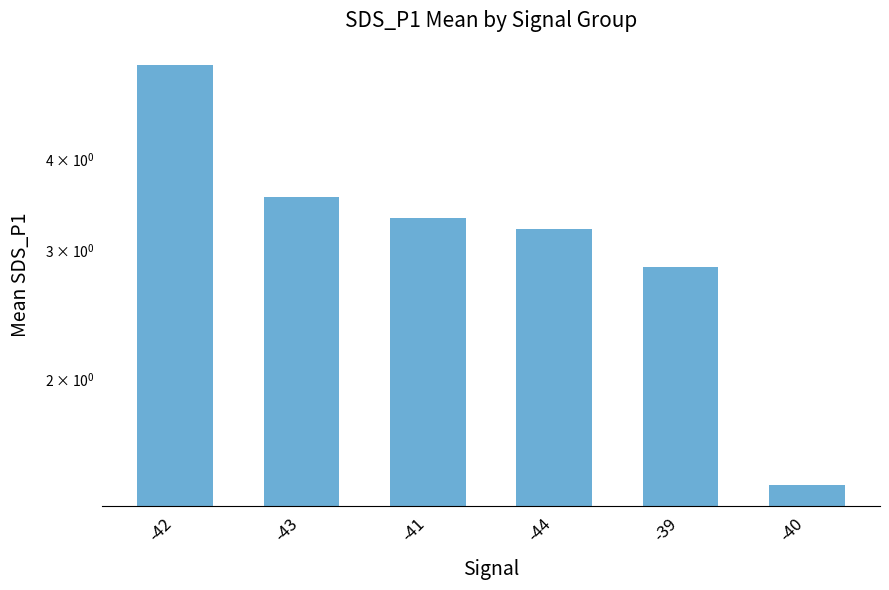

What is the change in value from -42 to -43?

-1.8